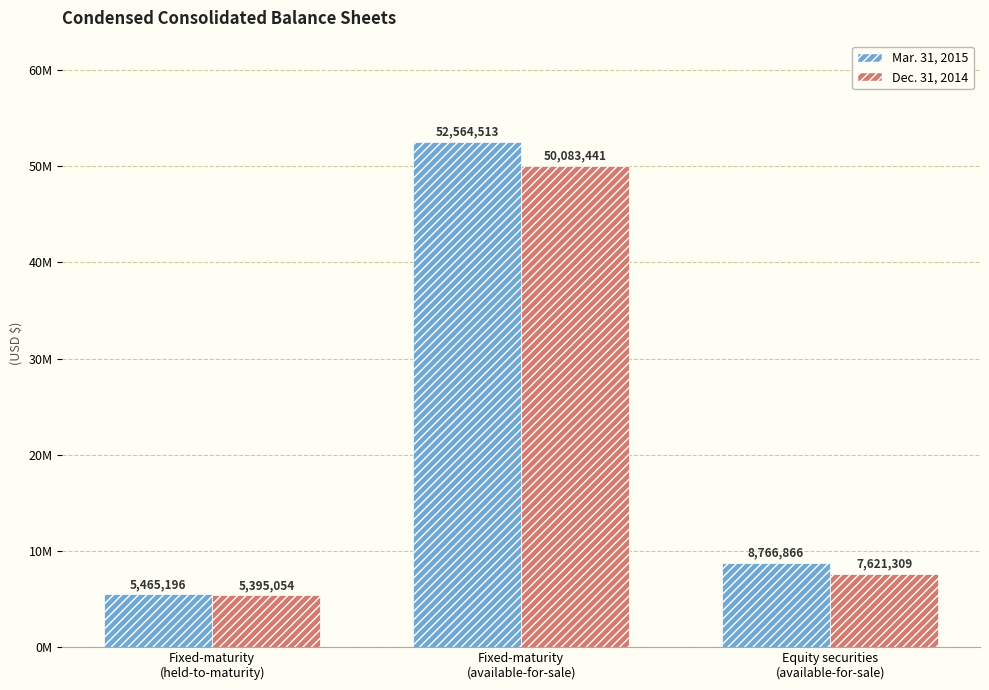

Reading right to left, list all the values displayed in this chart.

Mar. 31, 2015: Equity securities
(available-for-sale)=8766866	Fixed-maturity
(available-for-sale)=52564513	Fixed-maturity
(held-to-maturity)=5465196
Dec. 31, 2014: Equity securities
(available-for-sale)=7621309	Fixed-maturity
(available-for-sale)=50083441	Fixed-maturity
(held-to-maturity)=5395054